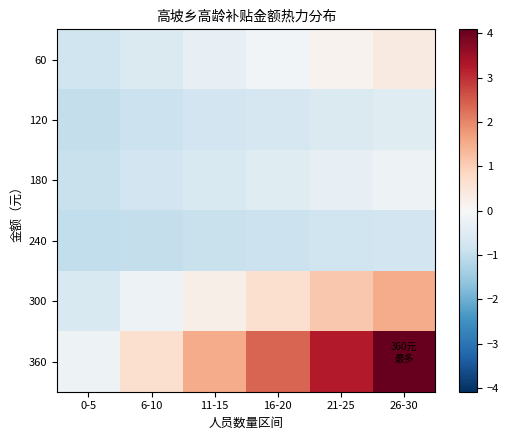

Rank the series by their maximum value, from highest to lowest.

360, 300, 60, 180, 120, 240